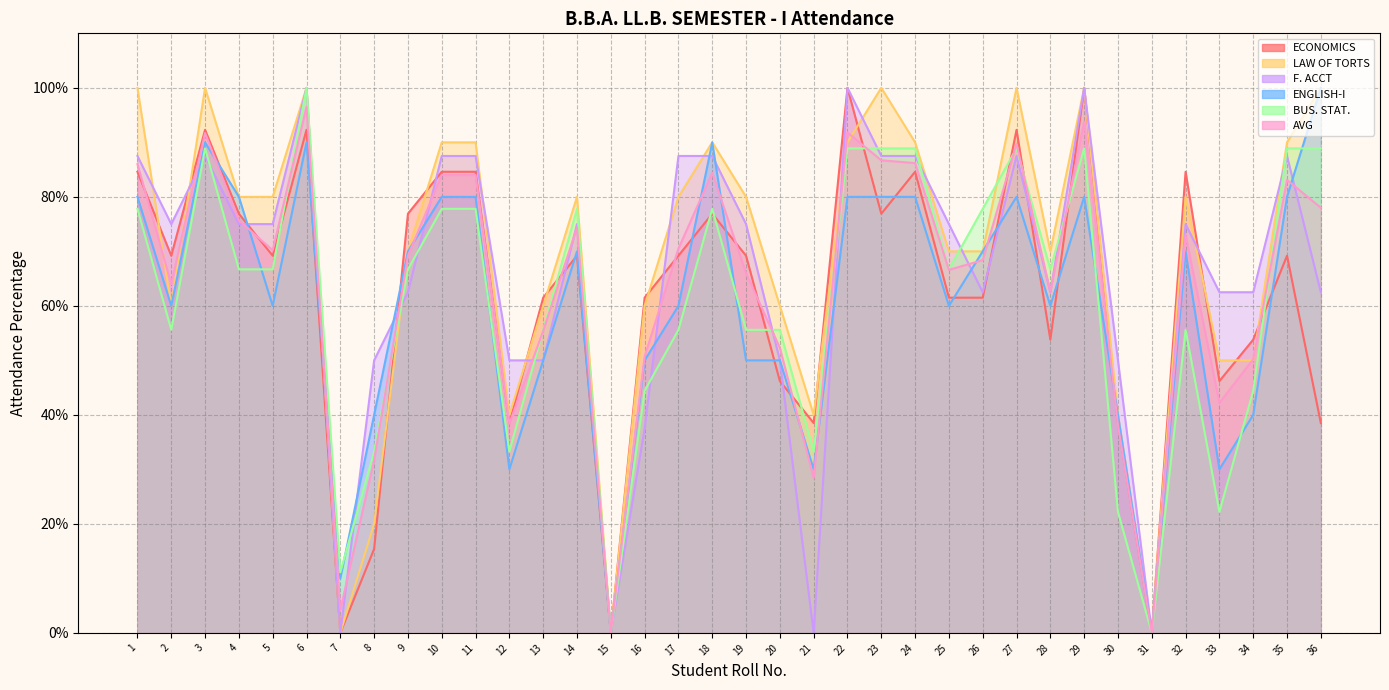

The F. ACCT series shows 0.9 at 27. True or false?

True